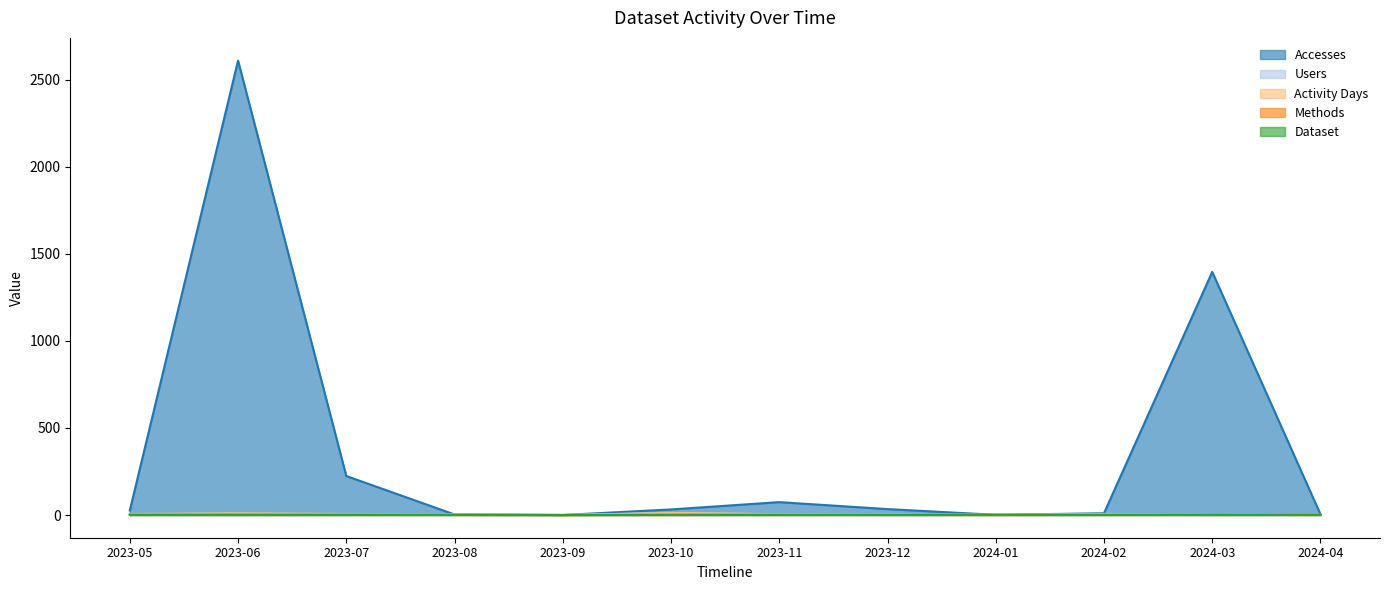

What is the average value of the Accesses series?

368